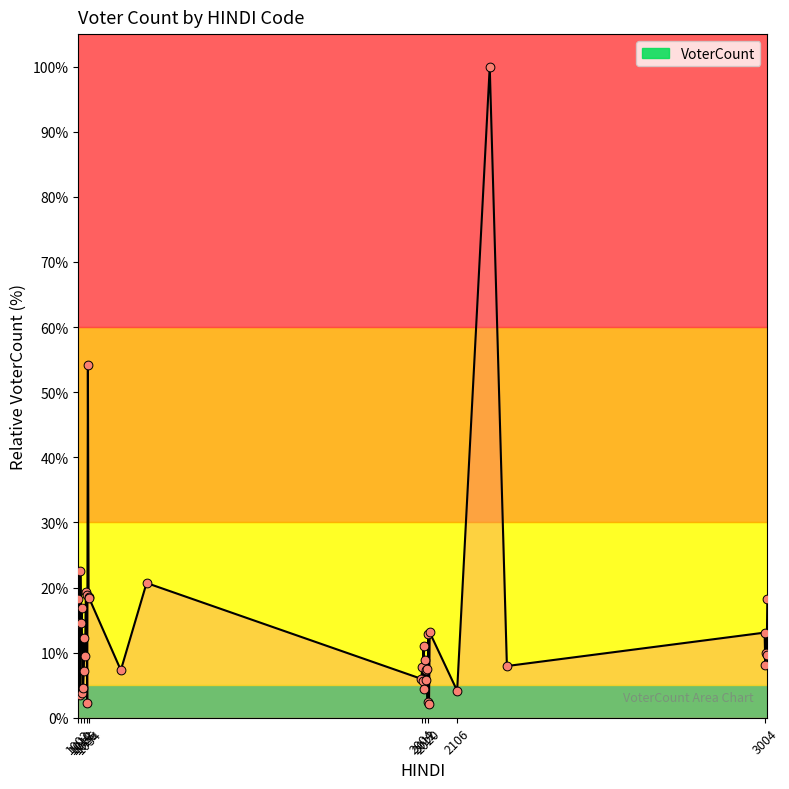

What is the greatest value displayed?

100.0